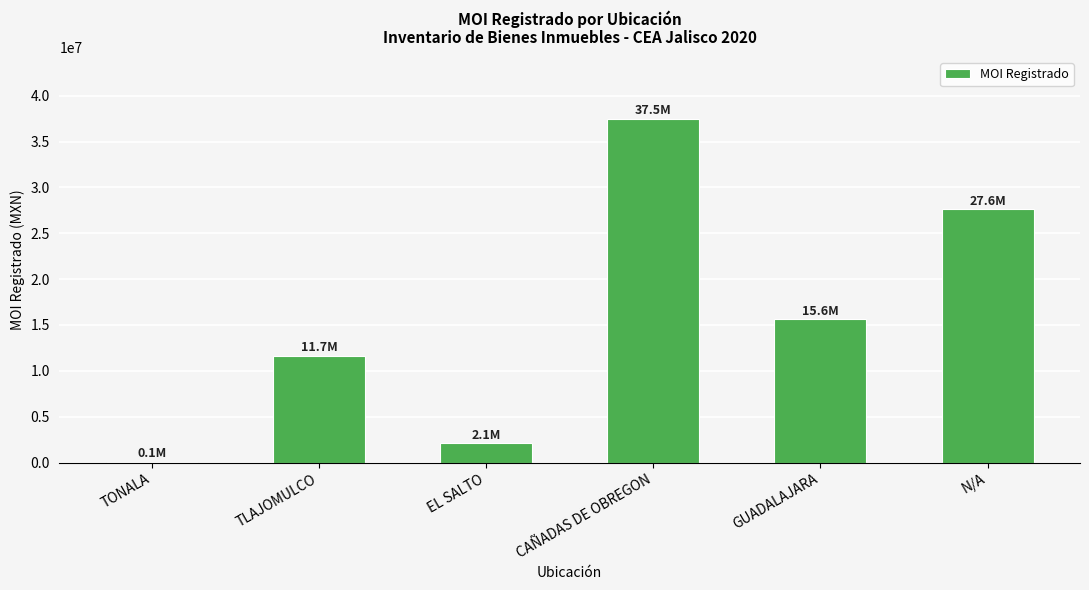

What is the sum of the values at TLAJOMULCO and N/A?

39248442.1